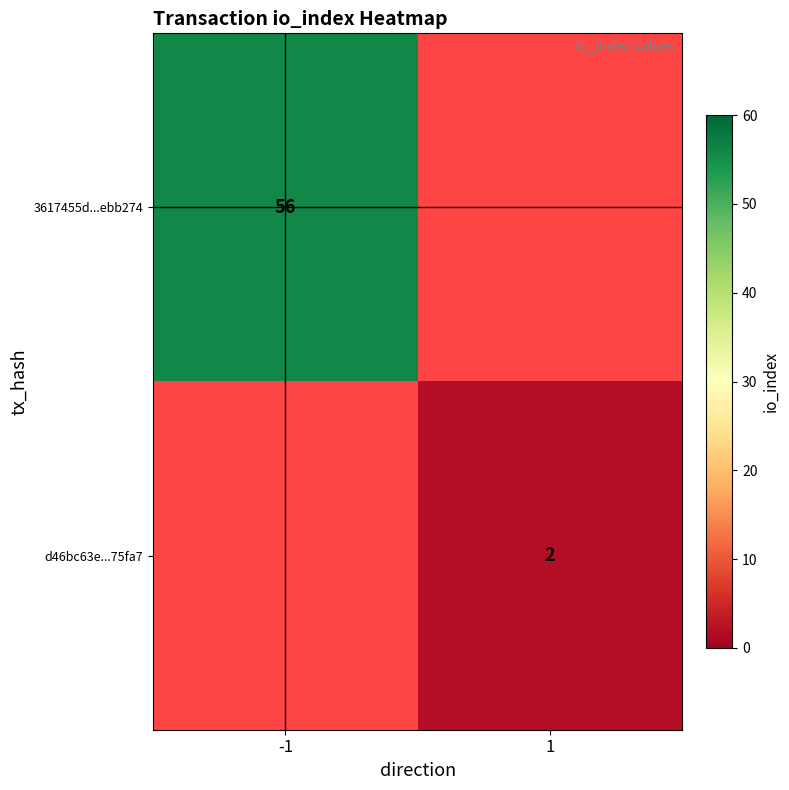

The d46bc63e...75fa7 series shows 2 at 1. True or false?

True